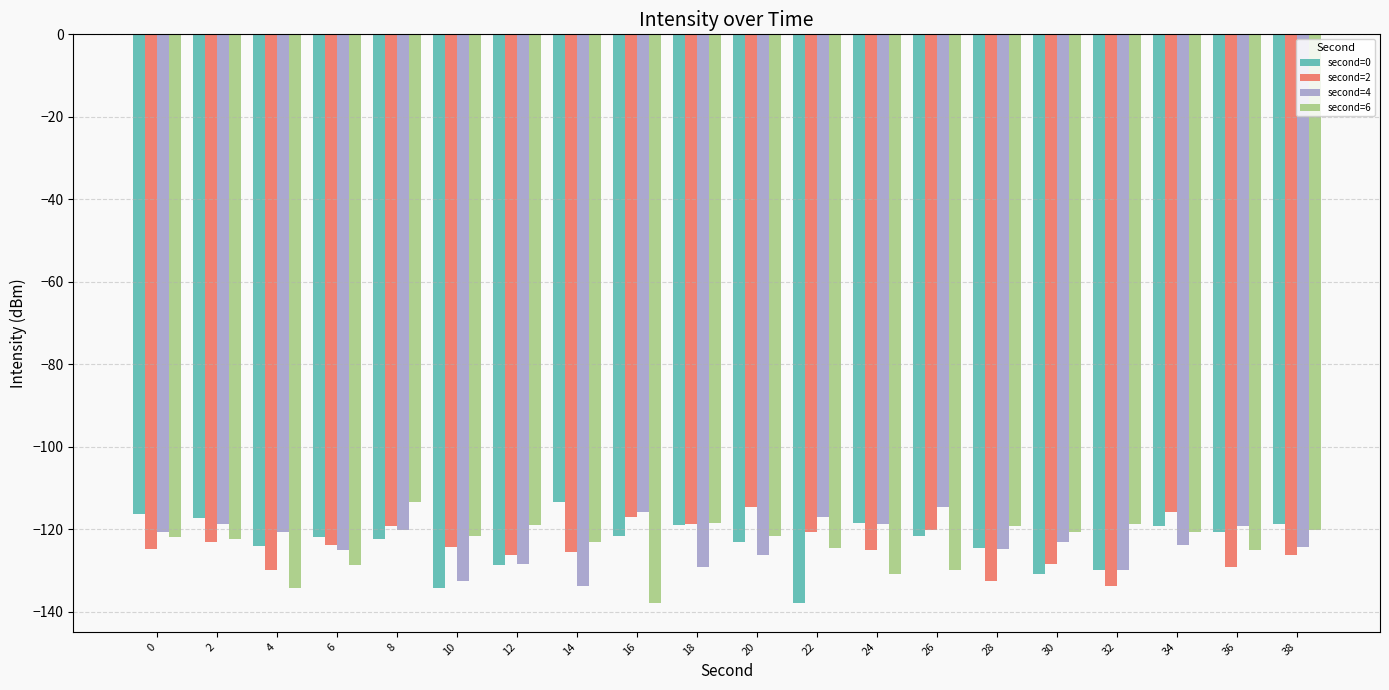

How many bars are there in total?

80